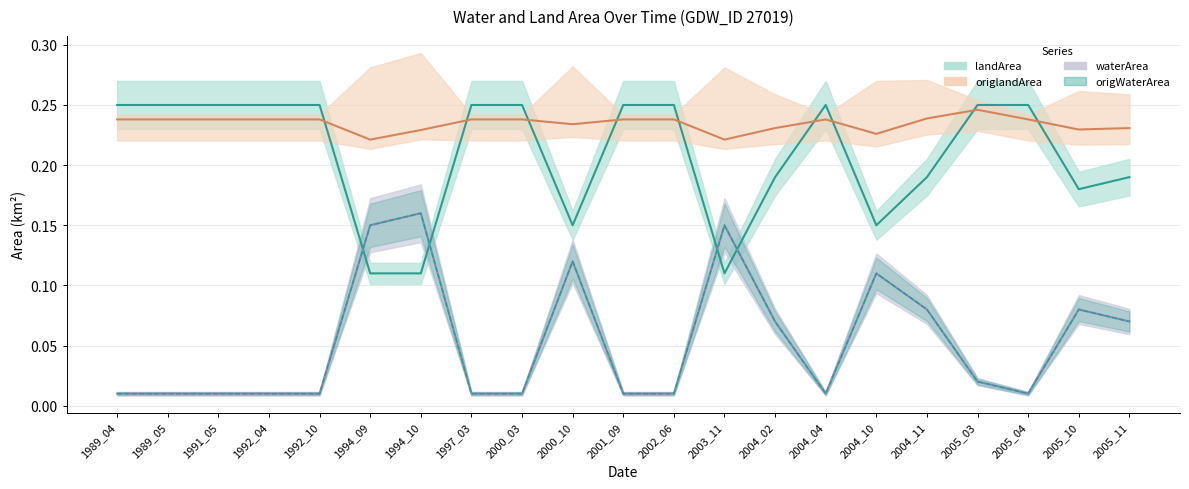

What value does the landArea series have at 1992_04?

0.2